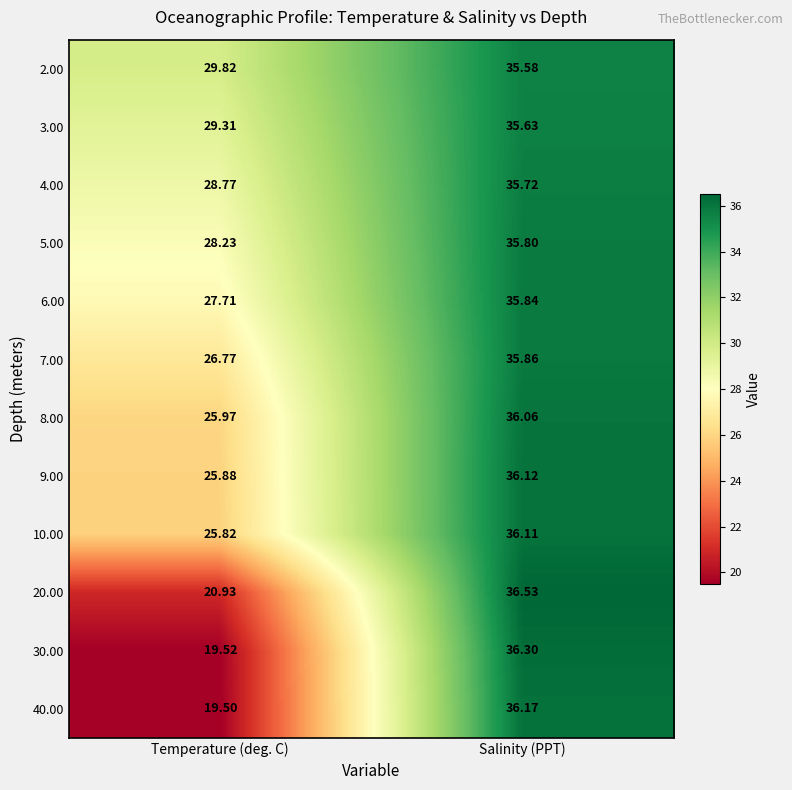

How many categories are shown in the chart?

2